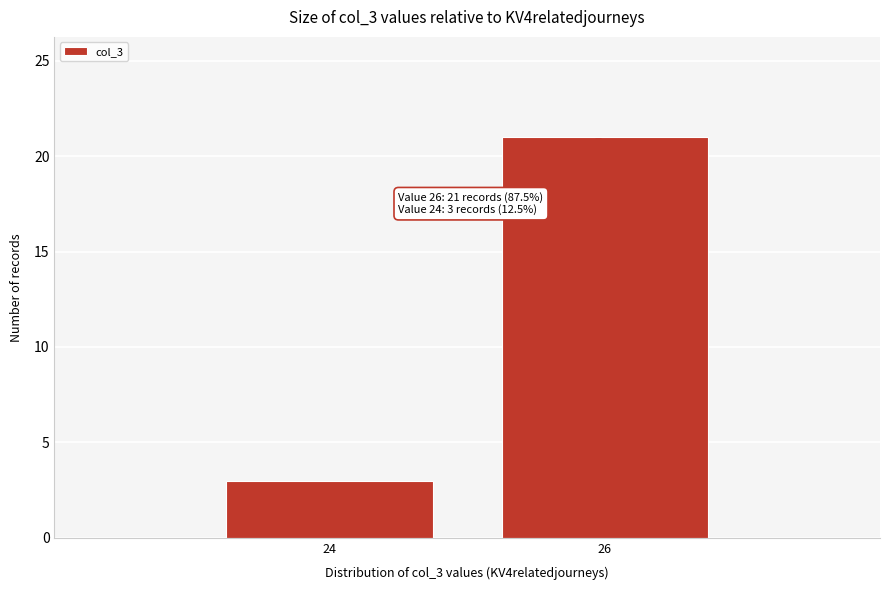

Reading left to right, what are all the values shown in this chart?

24=3	26=21